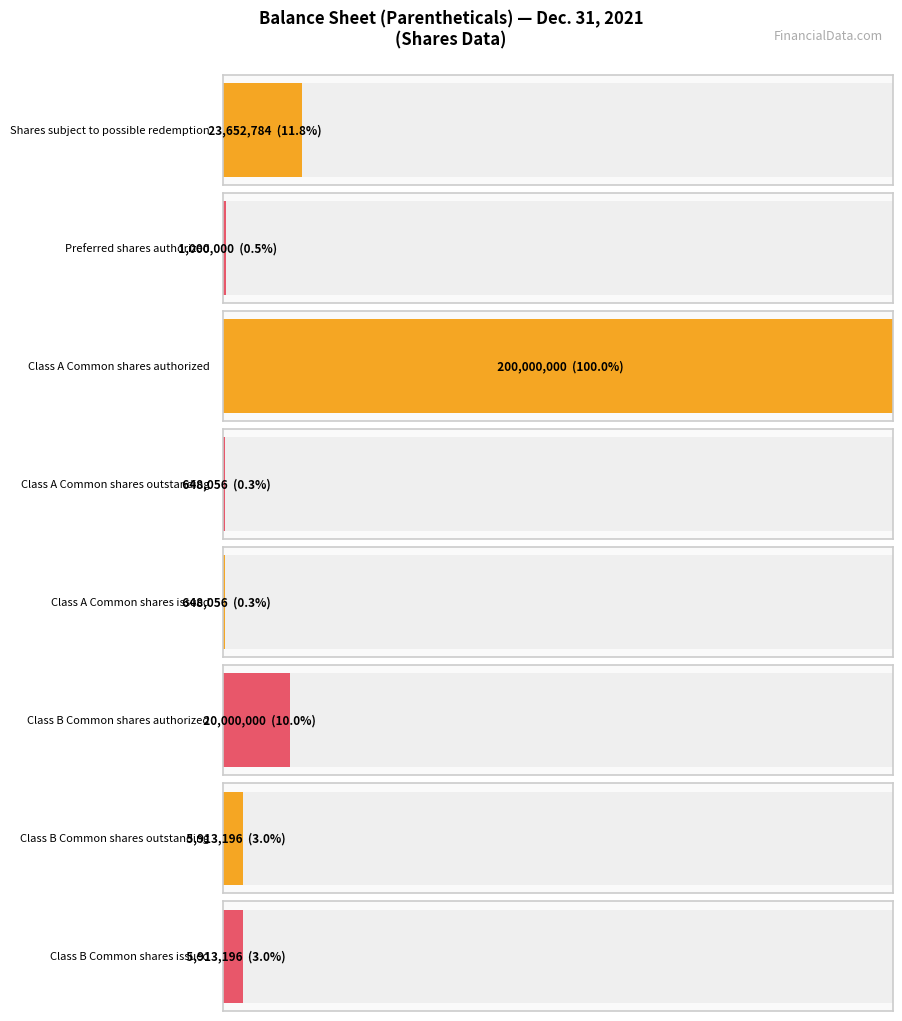

What is the label of the 2nd bar from the left?

Preferred shares authorized